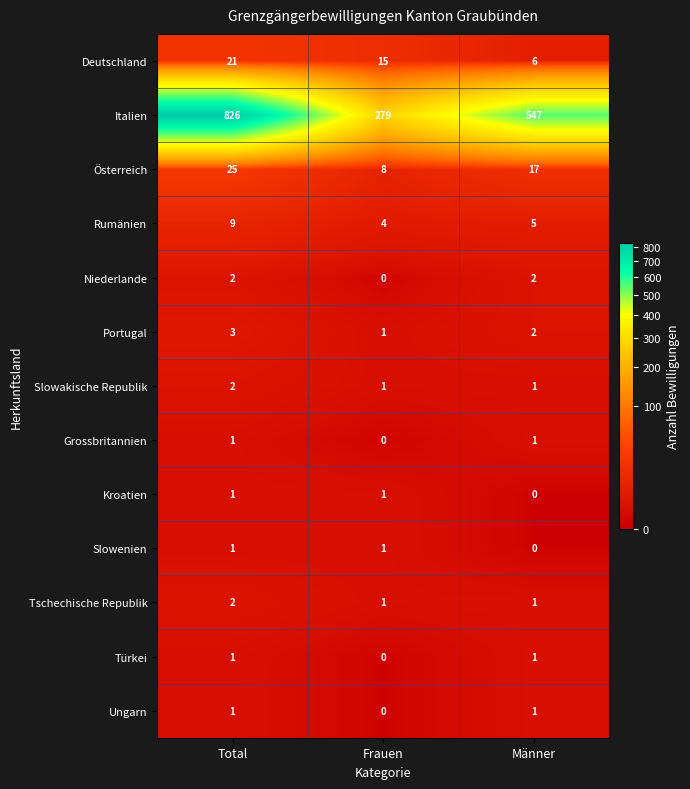

What is the spread (max minus min) of values at Total?

825